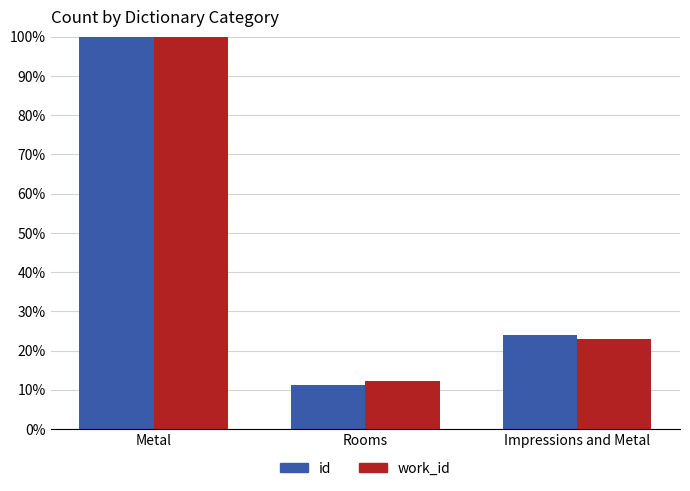

At Rooms, list the series in order from largest to smallest.

work_id, id